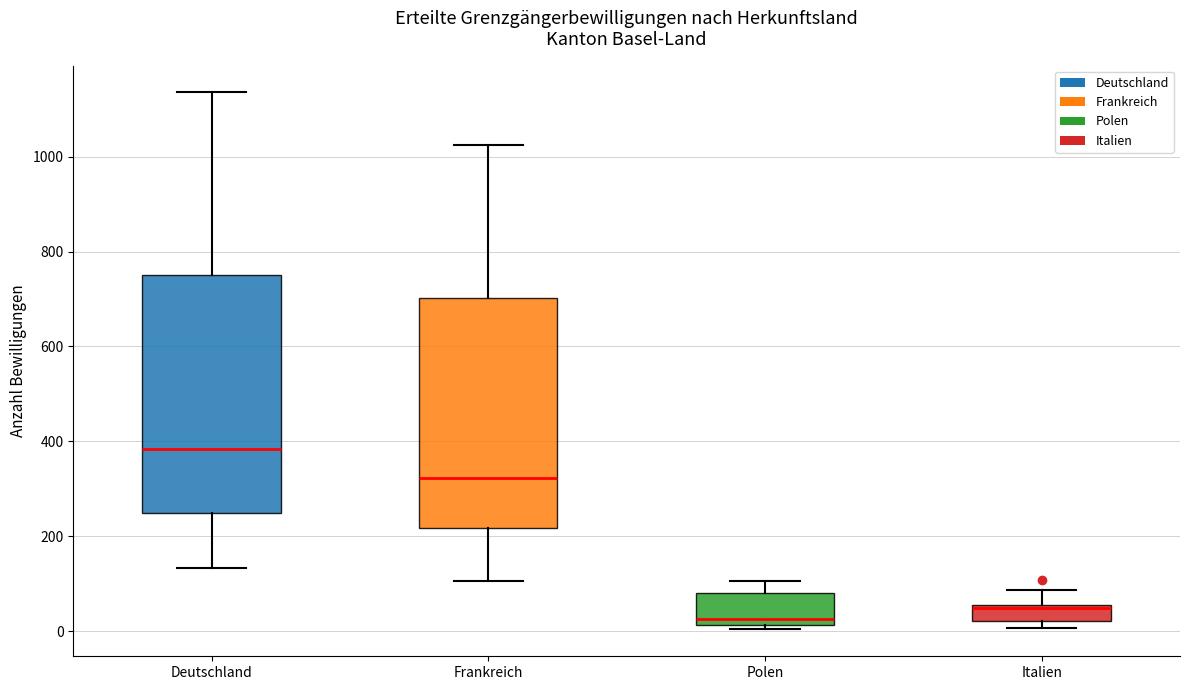

Reading left to right, read every box against the y-axis: the position of its median line, the range the box covers, and the ends of its whiskers. The values are not printed on the chart, so give them approximately, as read against the axis.

Deutschland: median 380, box 260 to 760, whiskers 140 to 1140
Frankreich: median 320, box 220 to 700, whiskers 100 to 1020
Polen: median 20 (just above the box's lower edge), box 20 to 80, whiskers 0 to 100
Italien: median 40, box 20 to 60, whiskers 0 to 80